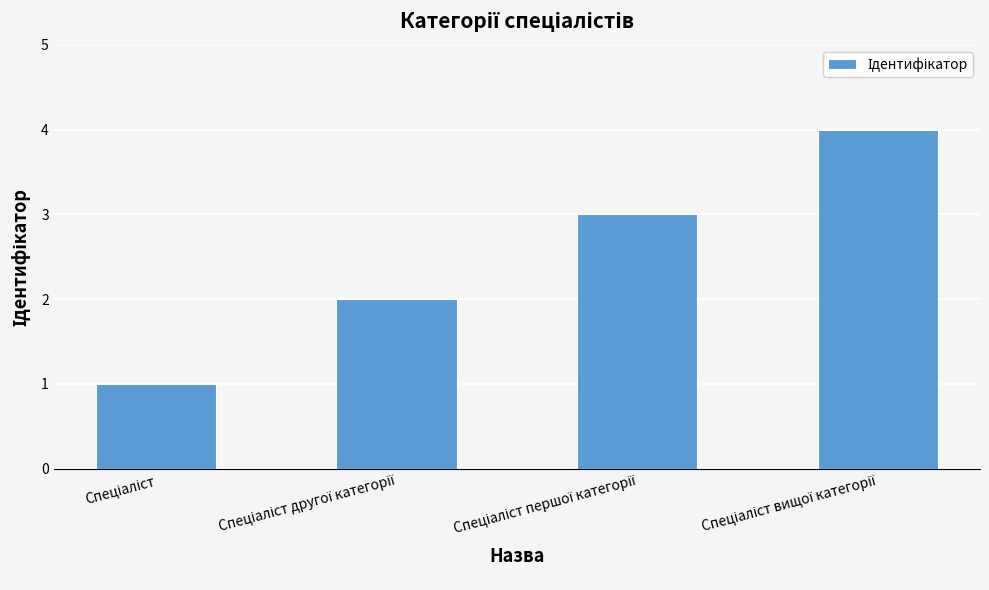

What is the maximum value shown in the chart?

4